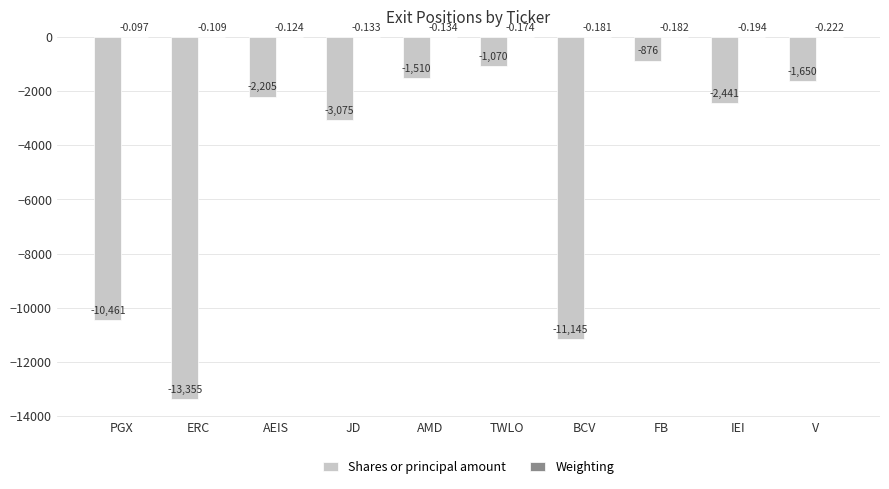

Read the Shares or principal amount value at IEI.

-2441.0